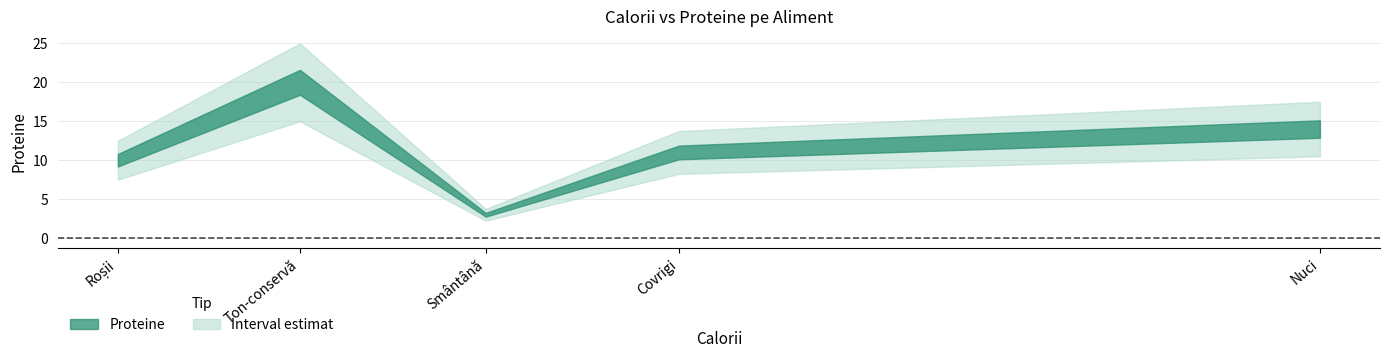

Which has a higher value, Ton-conservă or Roșii?

Ton-conservă